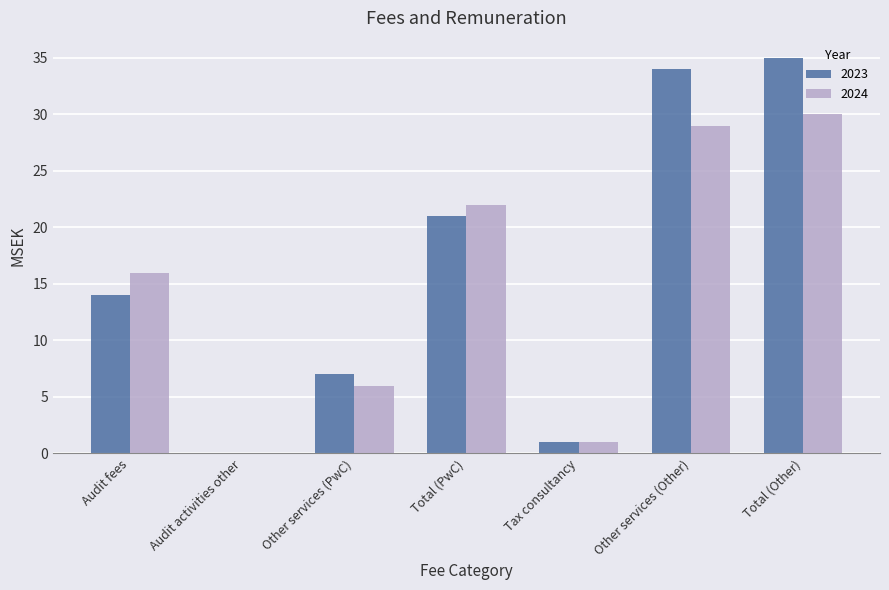

What value does the 2024 series have at Audit fees, to the nearest 5?

15